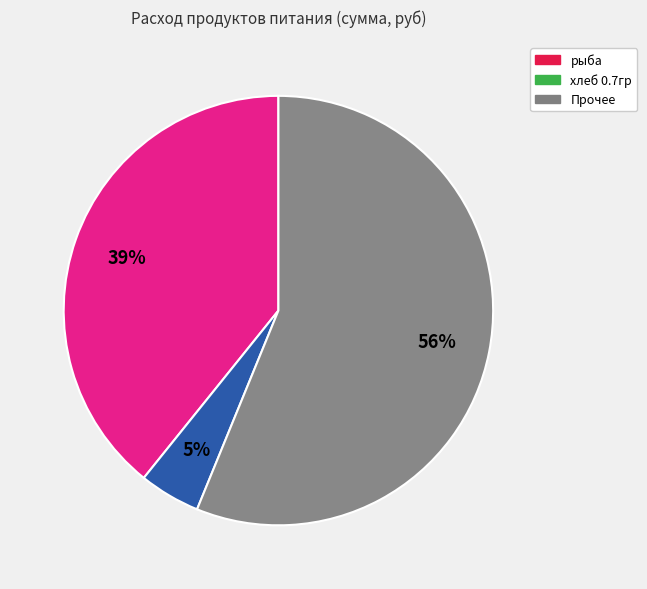

Combined, do Прочее and рыба account for over 50%?

Yes